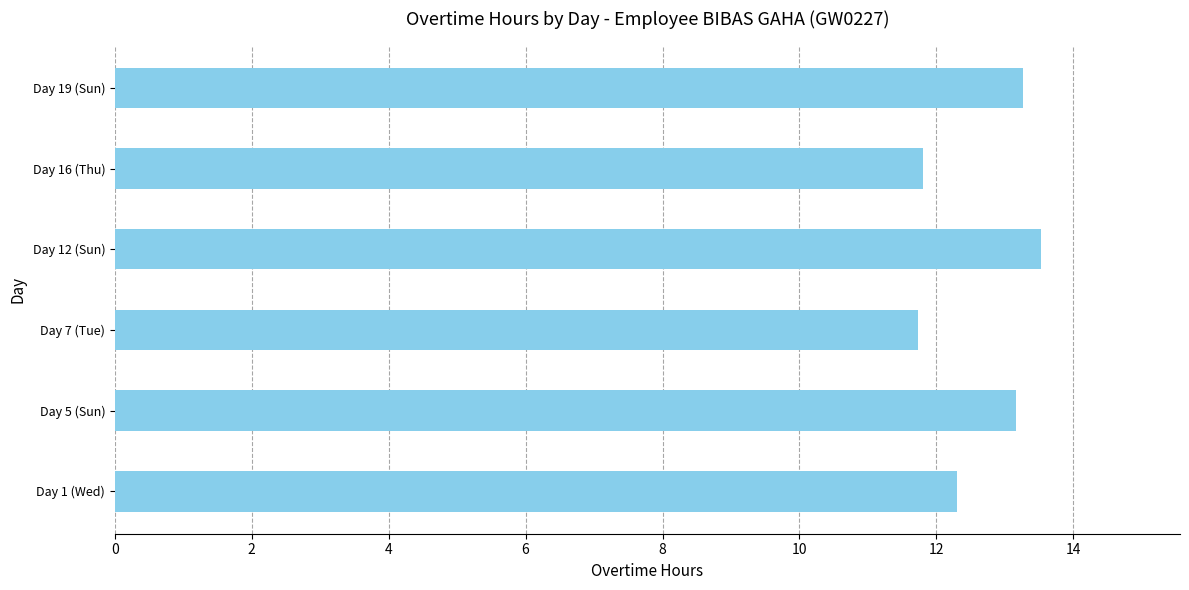

What is the sum of the values at Day 12 (Sun) and Day 7 (Tue)?

25.3